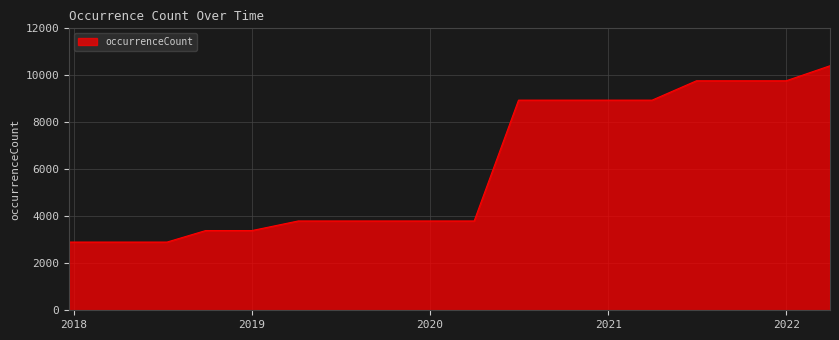

What is the difference between the second highest and second lowest values?

6865